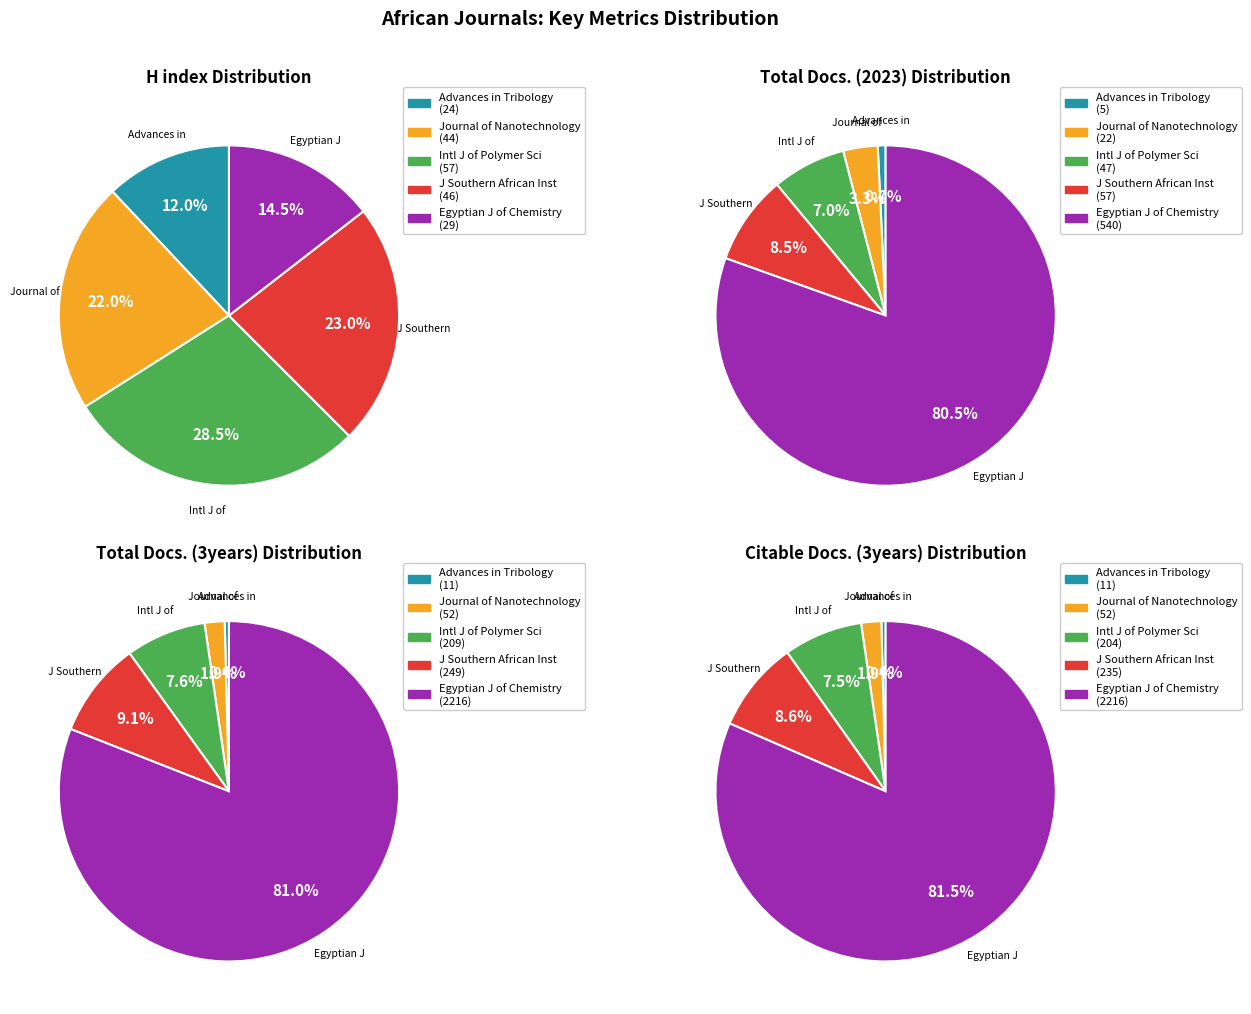

The Journal of Nanotechnology slice represents 3% of the pie. True or false?

True